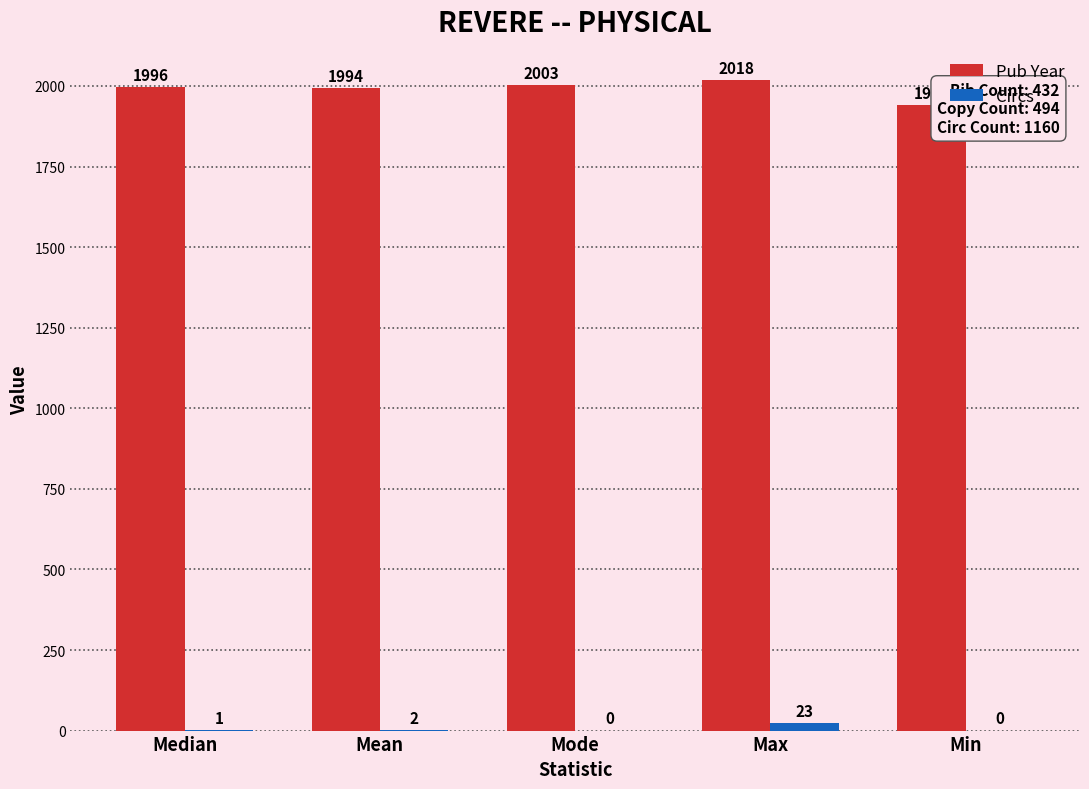

The value of Pub Year at Mode is 2003. True or false?

True